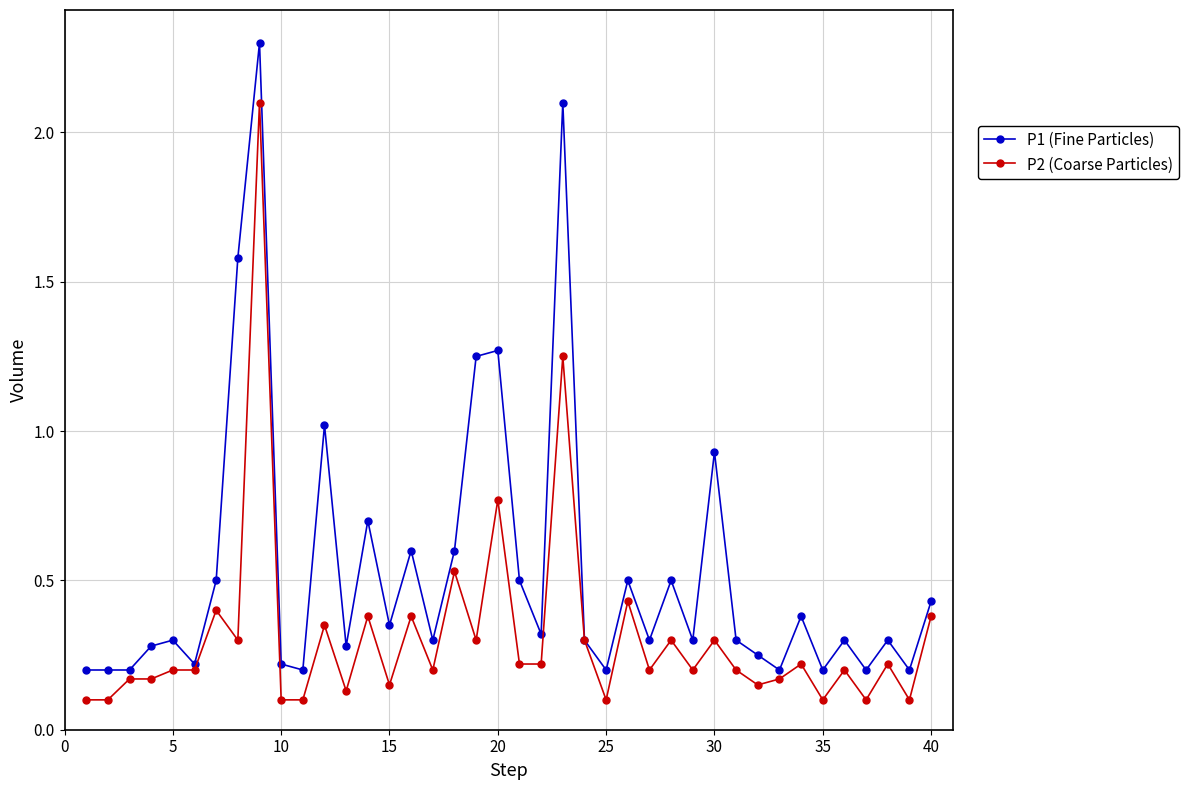

What is the highest value of the P2 (Coarse Particles) series?

2.1